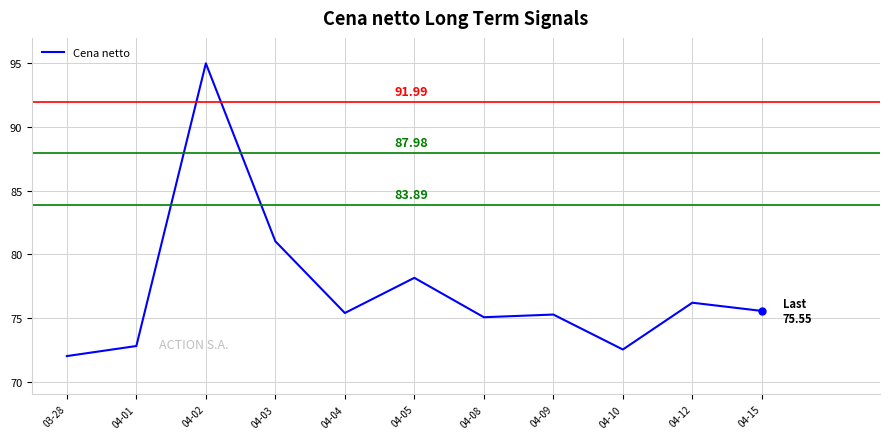

Reading right to left, list all the values displayed in this chart.

75.5	76.2	72.5	75.3	75.1	78.1	75.4	81.0	95.0	72.8	72.0